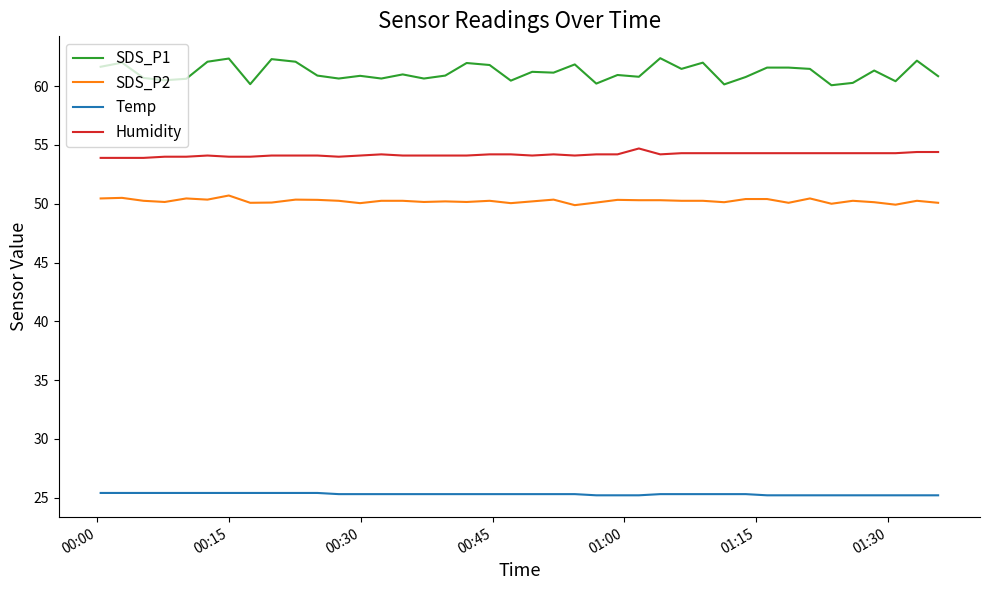

Which series has the widest spread of values?

SDS_P1